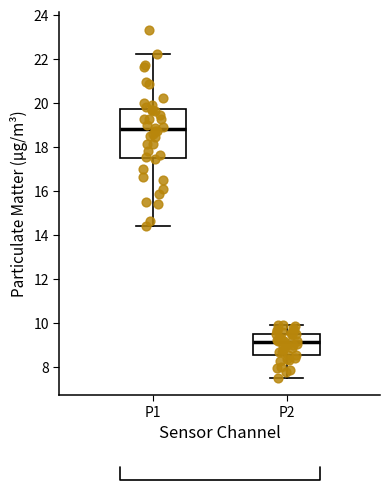

Where does the lower whisker of the box for P2 end on the y-axis? The values are not printed on the chart, so give them approximately, as read against the axis.

7.6